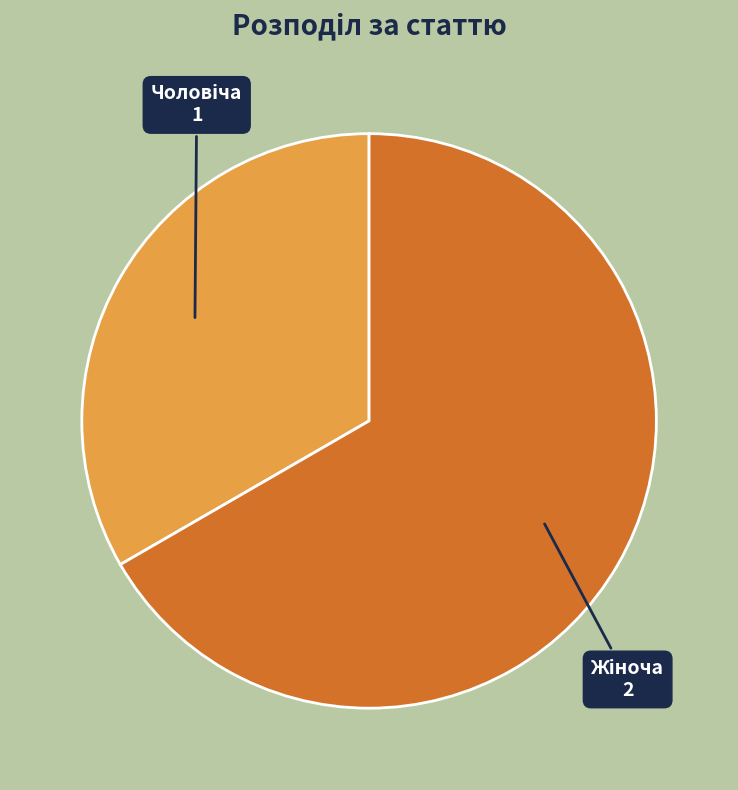

Does any single category account for the majority?

Yes